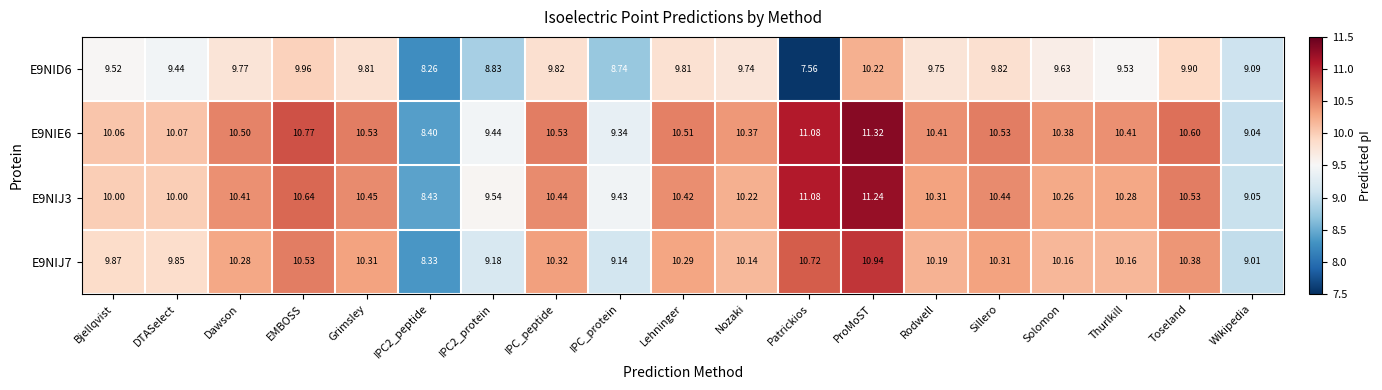

At which category does the chart reach its minimum across all series?

Patrickios